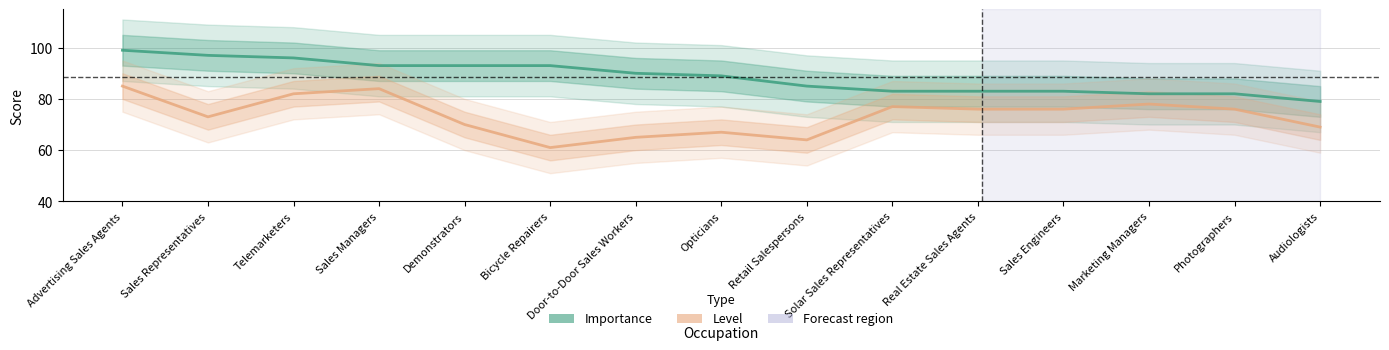

How many distinct data groups are displayed?

2